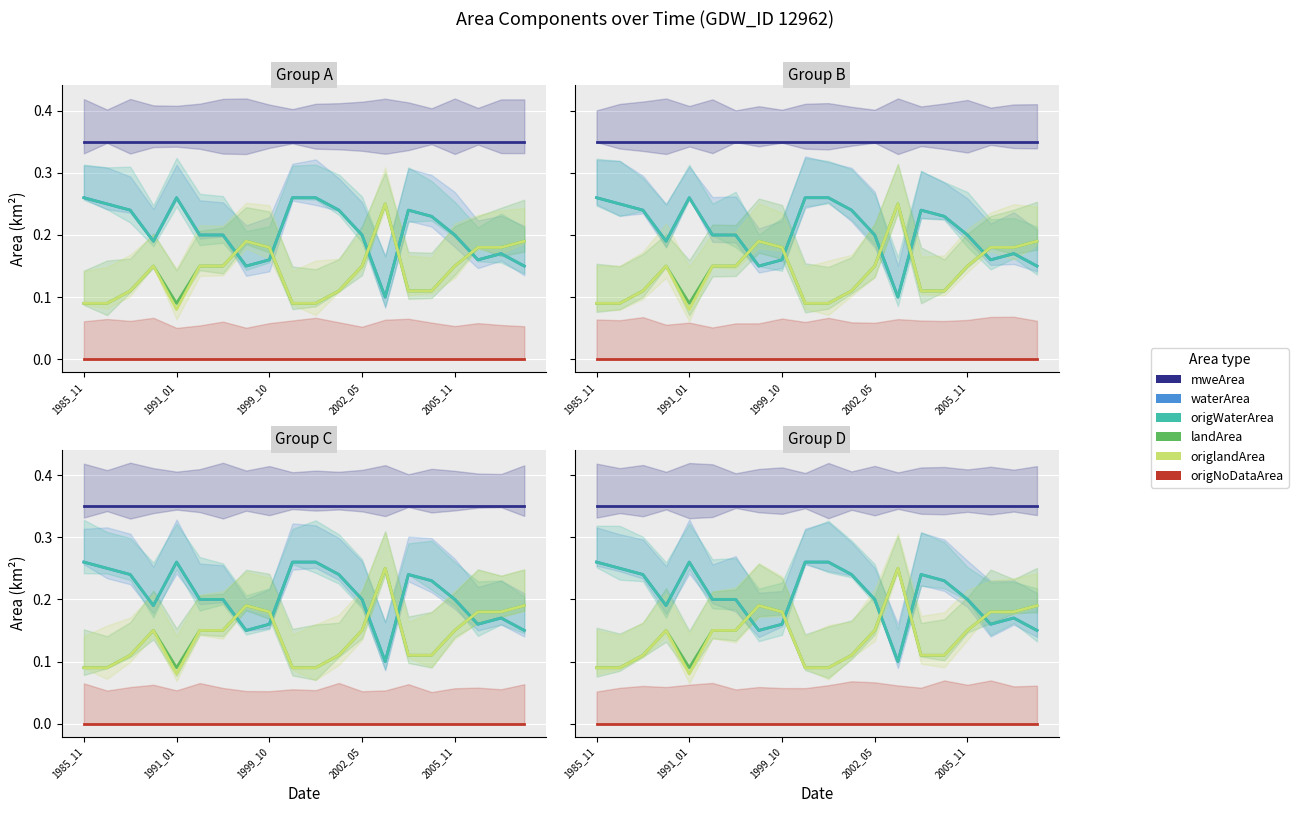

Which category has the highest value across all series?

1985_11